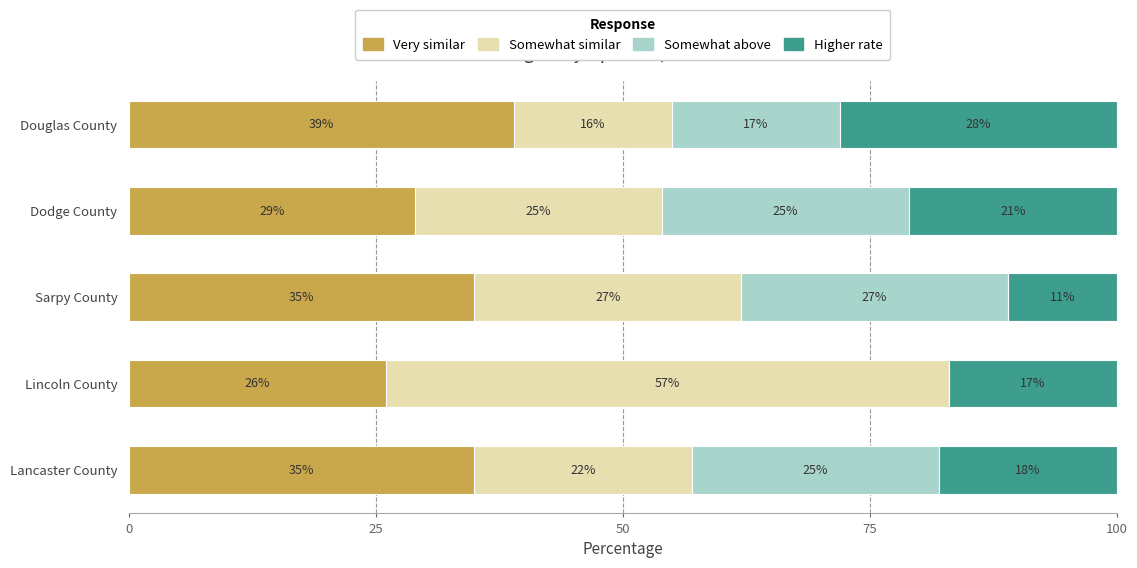

What are all the series names shown in the legend?

Very similar, Somewhat similar, Somewhat above, Higher rate